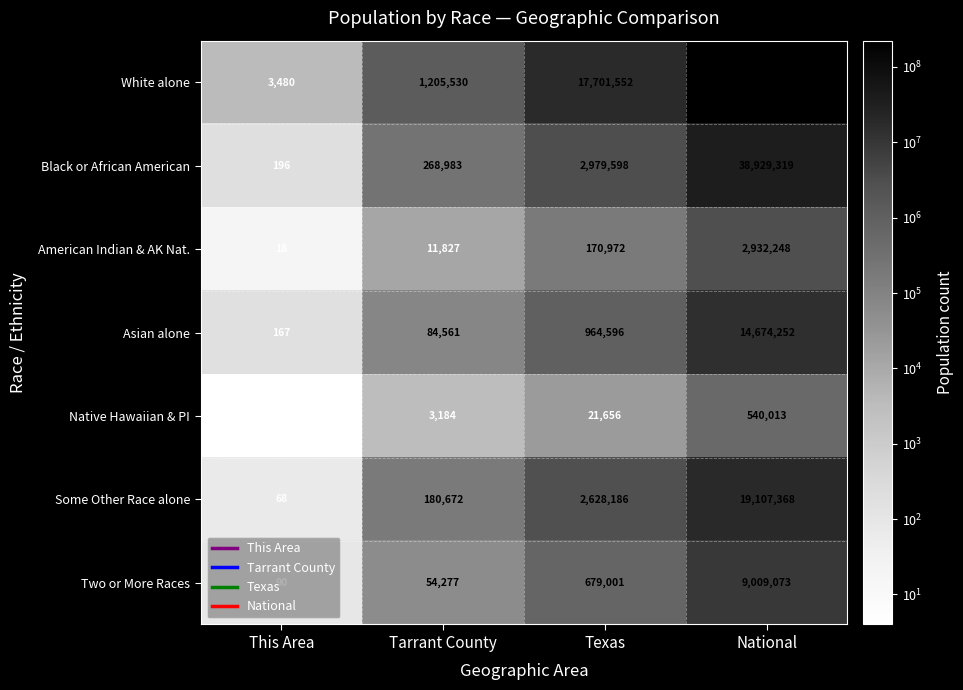

At which label does White alone reach its minimum?

This Area